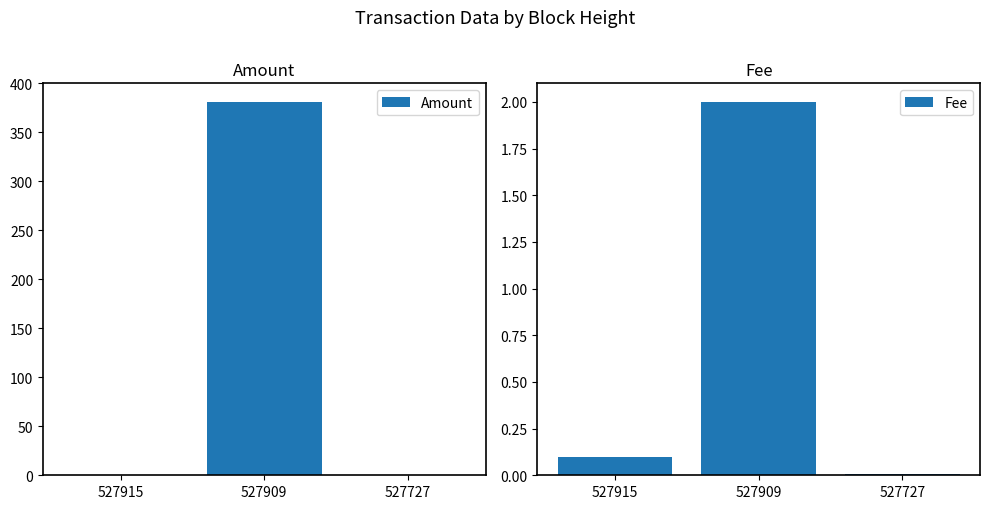

True or false: Fee has a value of 2.0 at 527909.

True